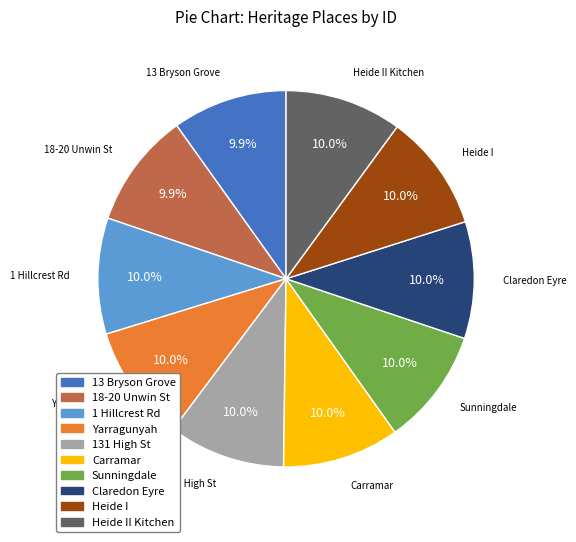

Is there a majority slice in this chart?

No